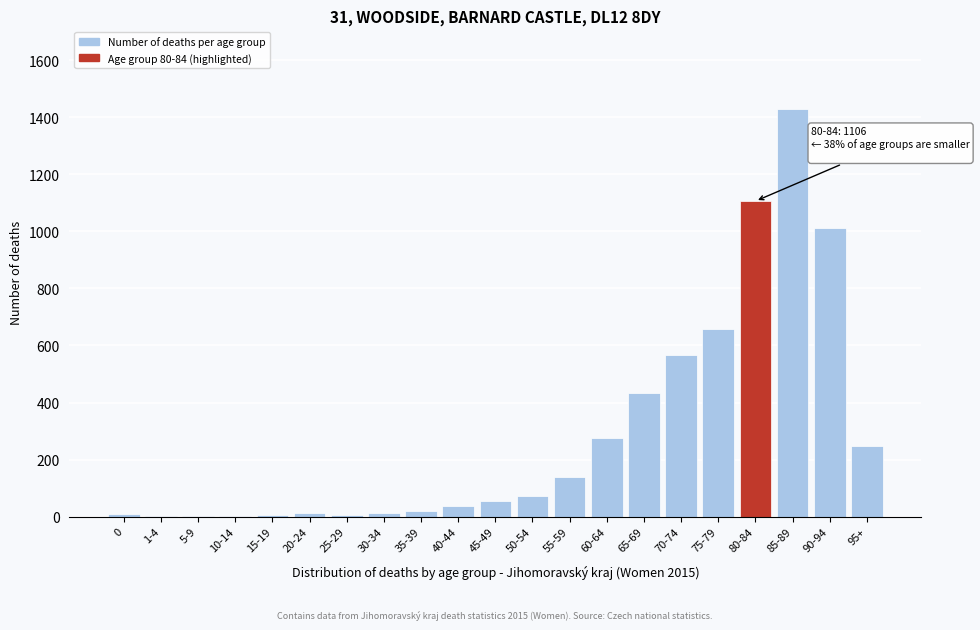

Between 65-69 and 75-79, which is larger?

75-79